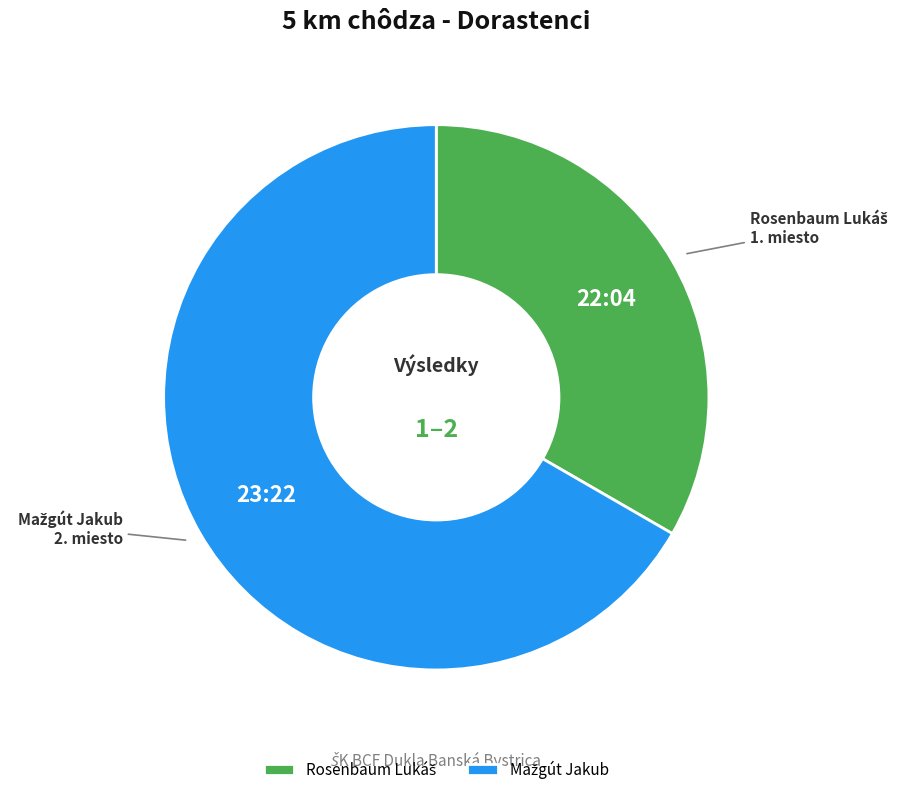

Is there a majority slice in this chart?

Yes